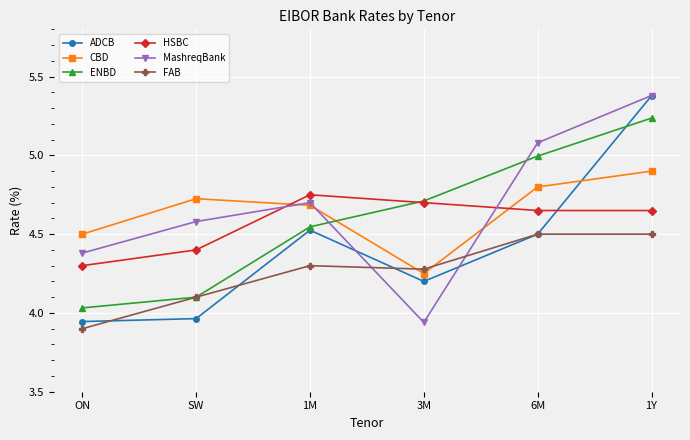

Between ON and 3M, which series saw the biggest shift?

ENBD